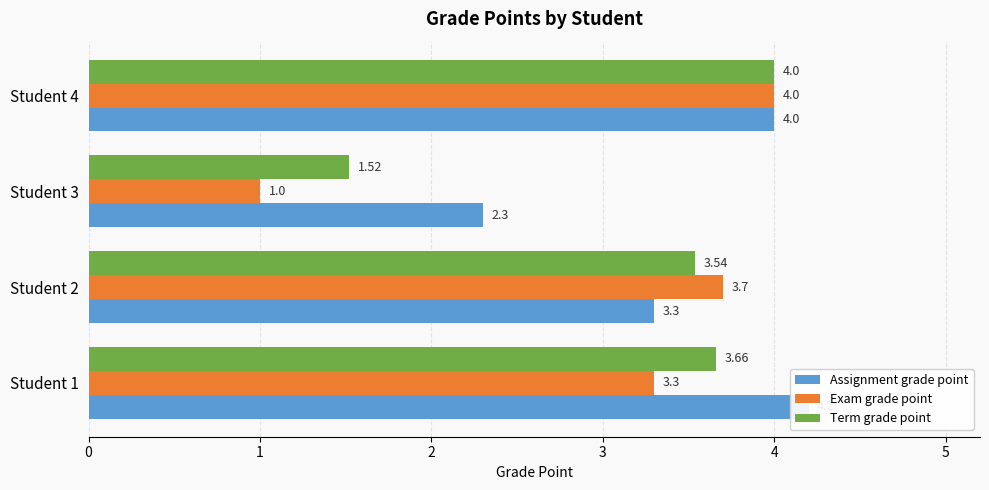

Reading left to right, what are all the values shown in this chart?

Assignment grade point: 4.2	3.3	2.3	4.0
Exam grade point: 3.3	3.7	1.0	4.0
Term grade point: 3.7	3.5	1.5	4.0